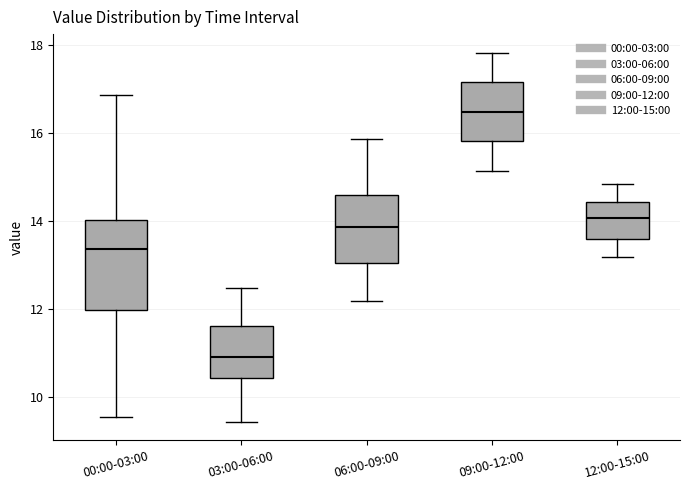

Comparing the boxes themselves (not the whiskers), which one is the tallest?

00:00-03:00